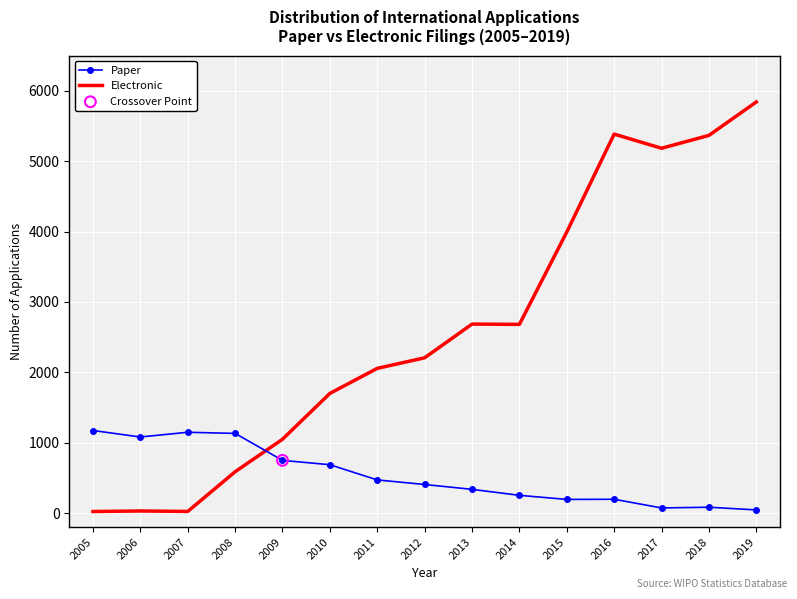

What is the total value across all series at 2014?

2933